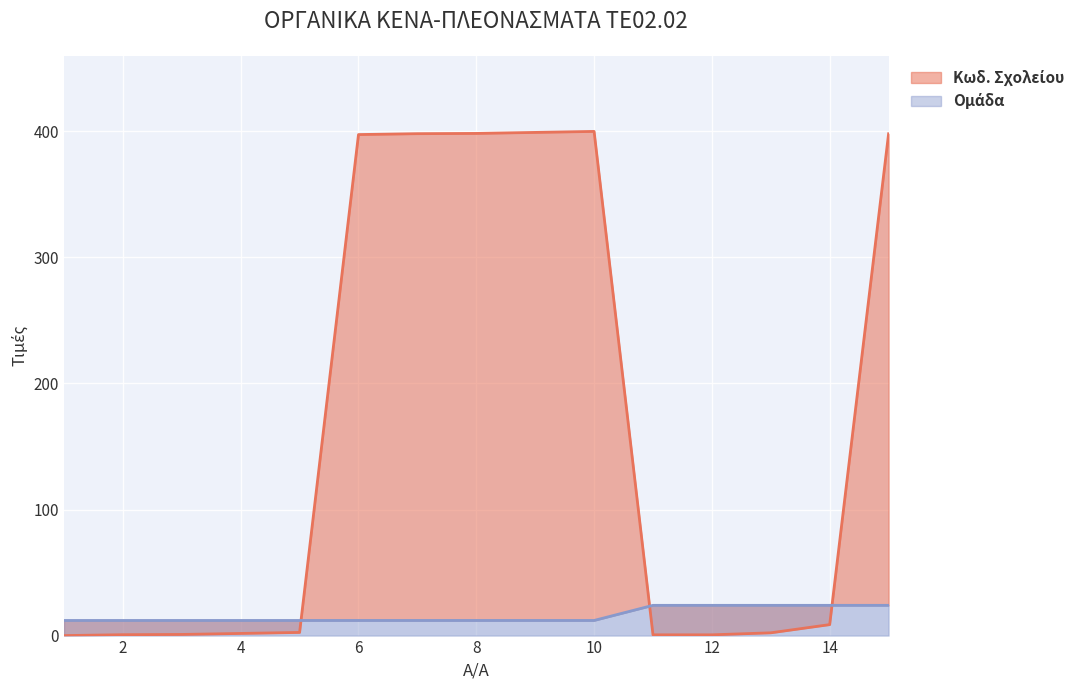

What are all the series names shown in the legend?

Κωδ. Σχολείου, Ομάδα